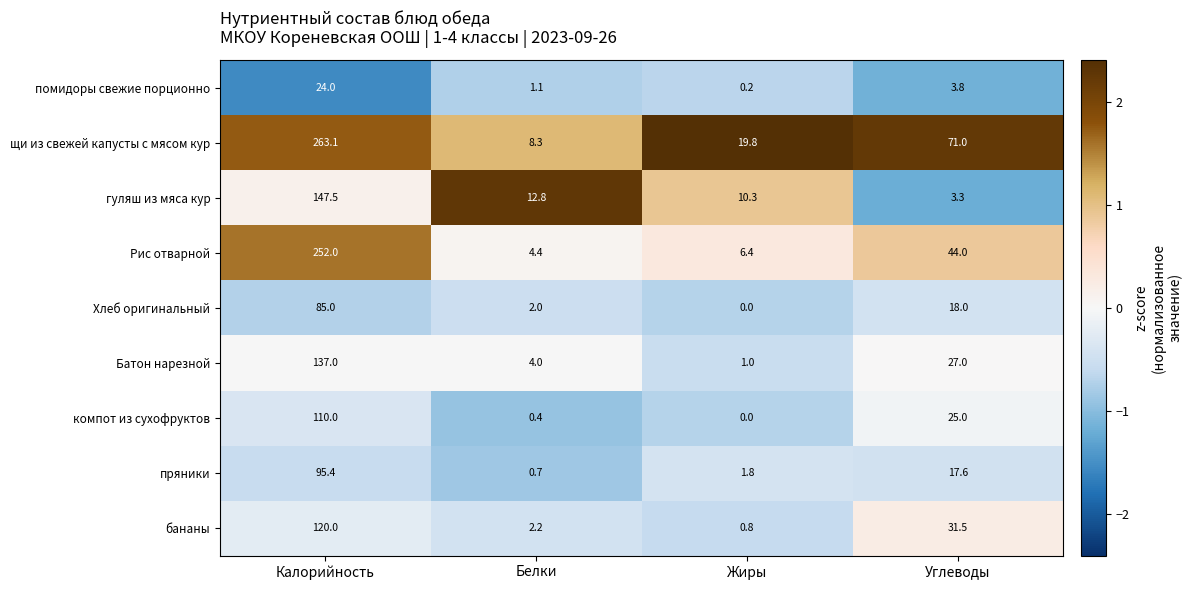

At which label does Рис отварной first exceed 44?

Калорийность